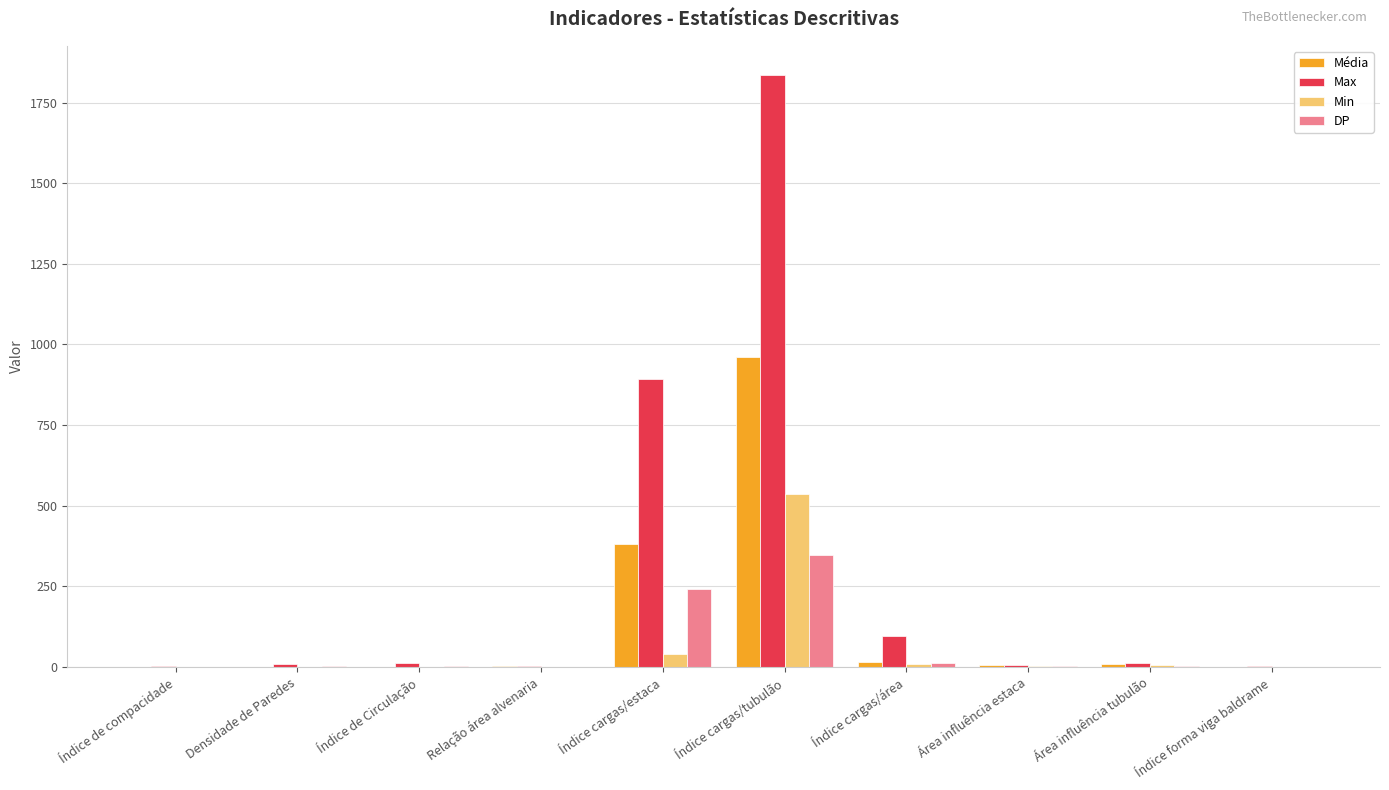

At which category is the sum across all series the highest?

Índice cargas/tubulão